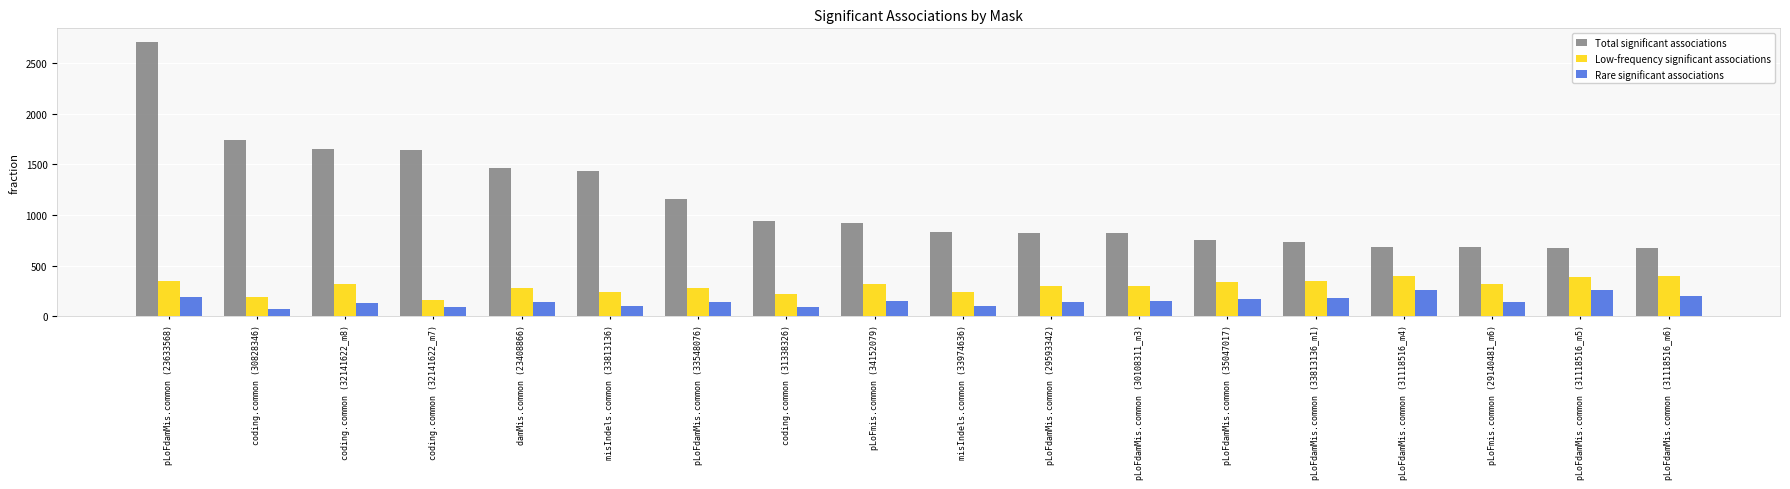

What is the sum of all Rare significant associations values?

2728